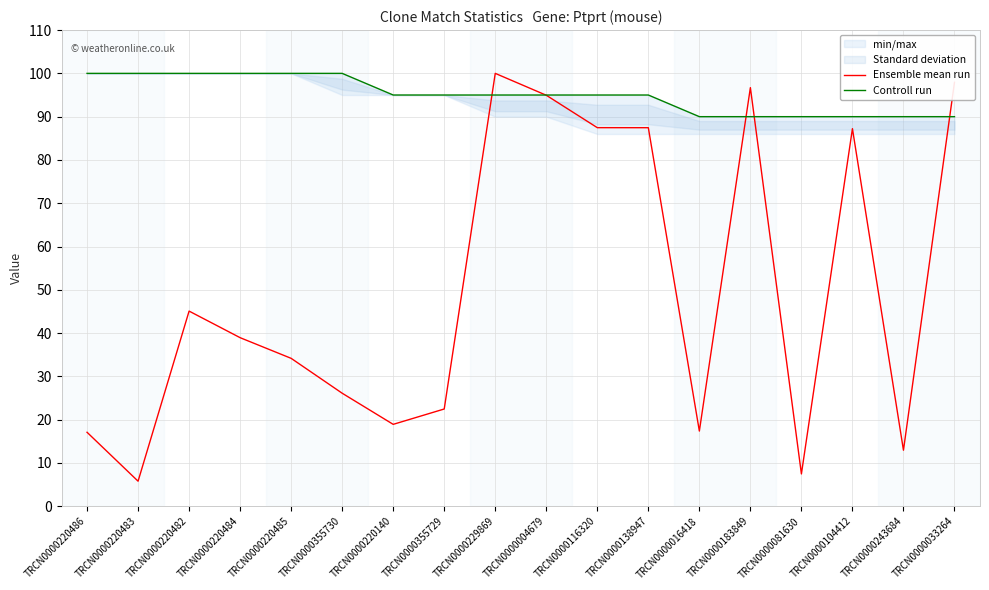

Which series has the largest total across all categories?

Controll run